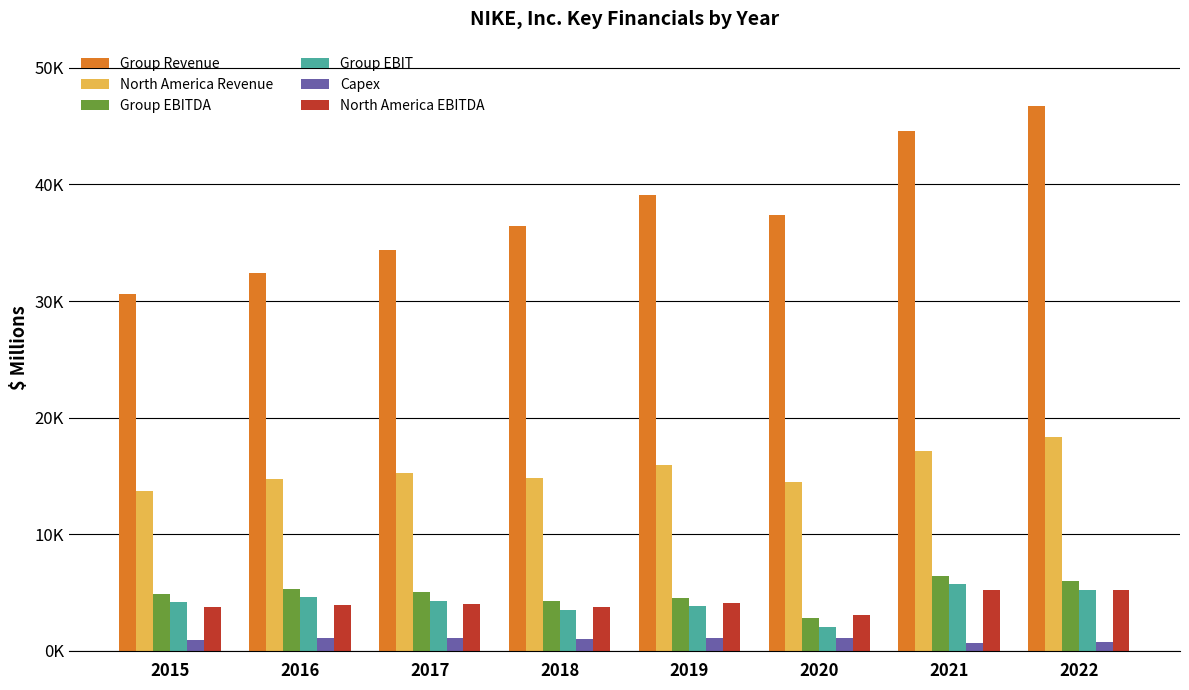

List the series in order of their peak value, highest first.

Group Revenue, North America Revenue, Group EBITDA, Group EBIT, North America EBITDA, Capex